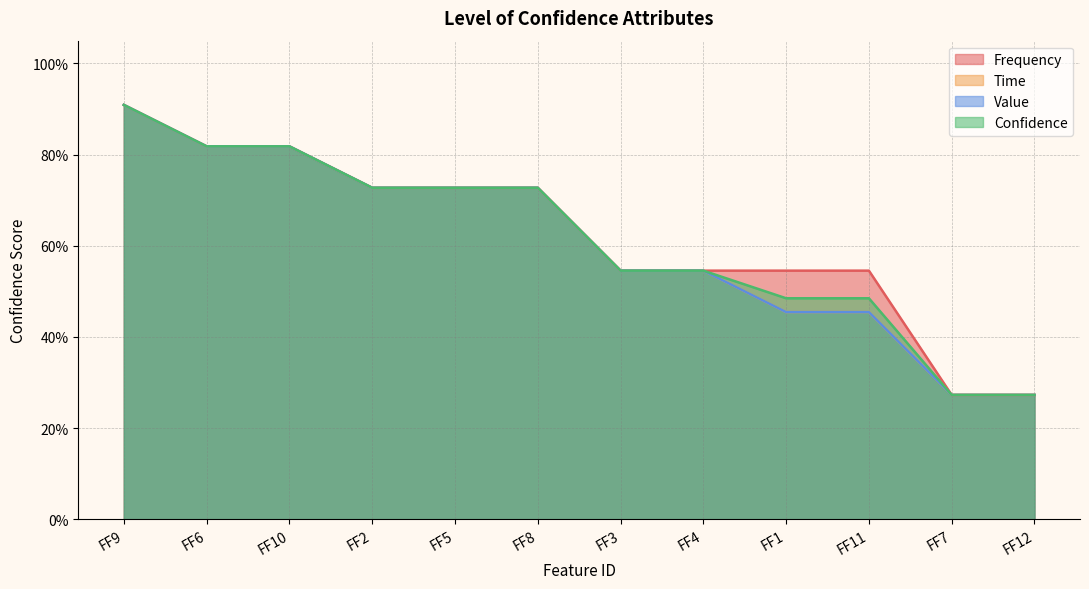

What value does the Value series have at FF6?

0.8